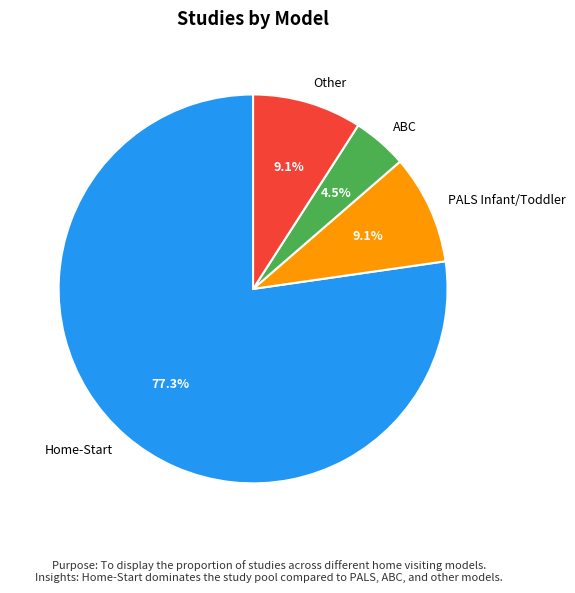

What percentage is NOT represented by PALS Infant/Toddler?

90.9%